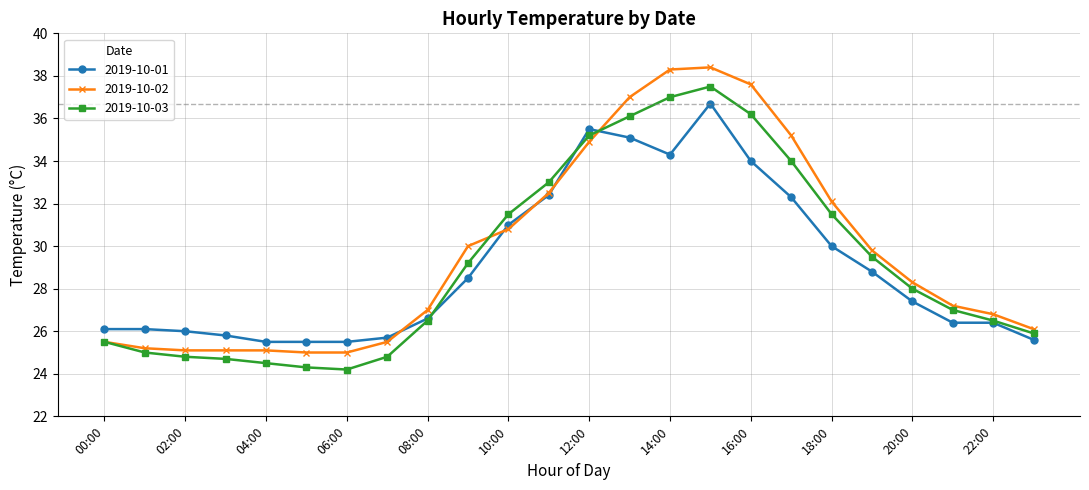

What is the value of the 2019-10-03 point at the 3rd from the left?

24.8